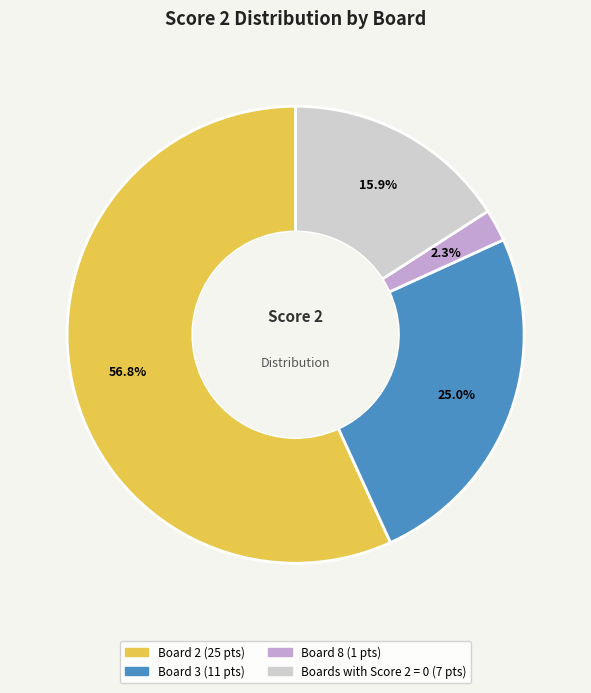

Does any single category account for the majority?

Yes